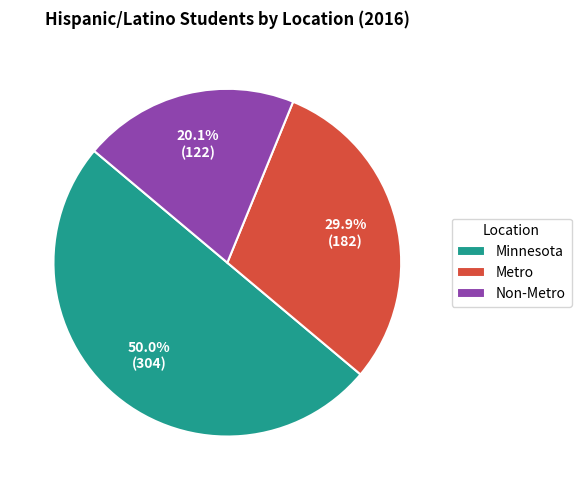

Is the sum of Metro and Minnesota greater than half?

Yes